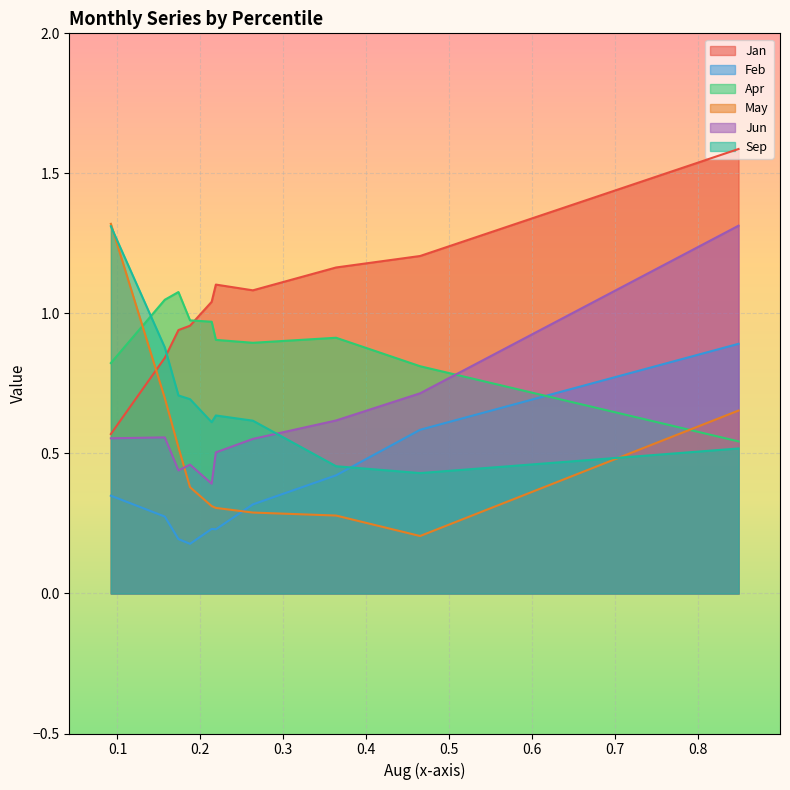

What is the lowest value of the Sep series?

0.4